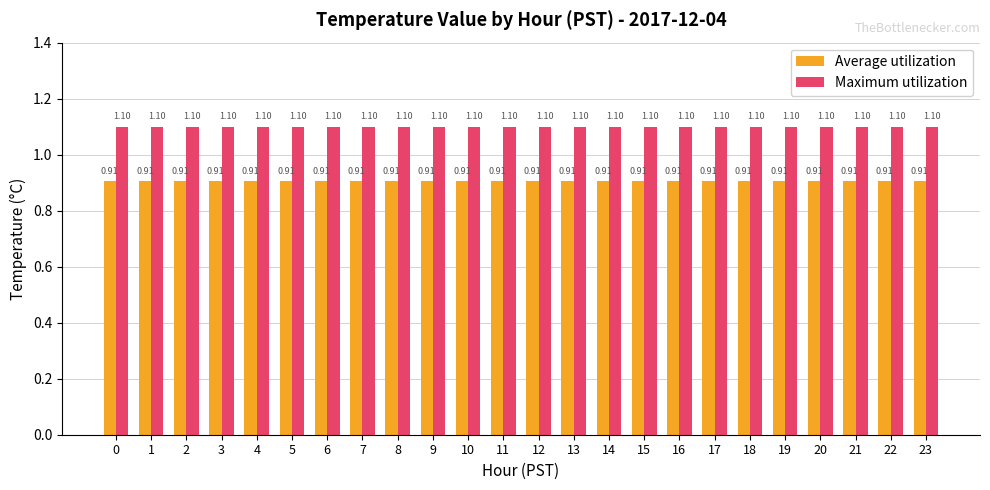

List the series in order of their peak value, lowest first.

Average utilization, Maximum utilization